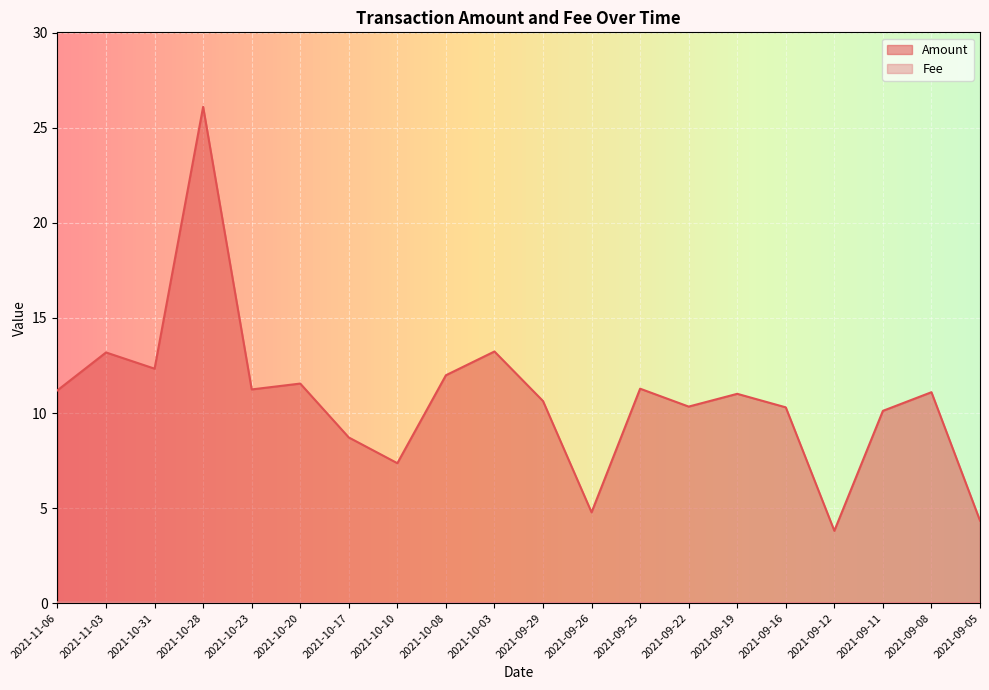

How many lines are shown in the chart?

2